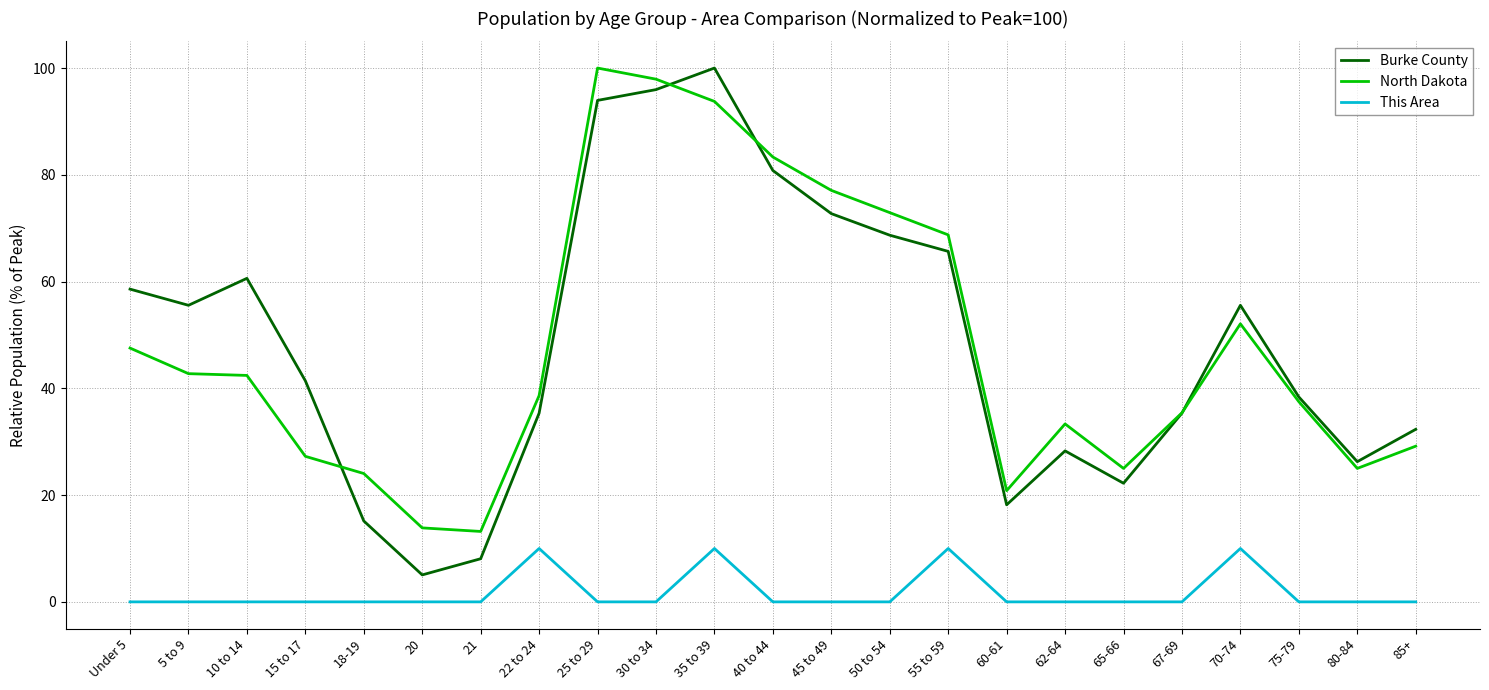

What are all the series names shown in the legend?

Burke County, North Dakota, This Area